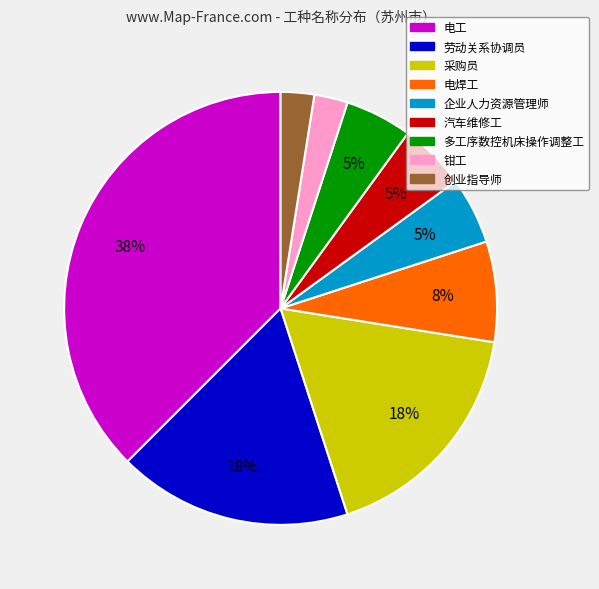

Is there a majority slice in this chart?

No